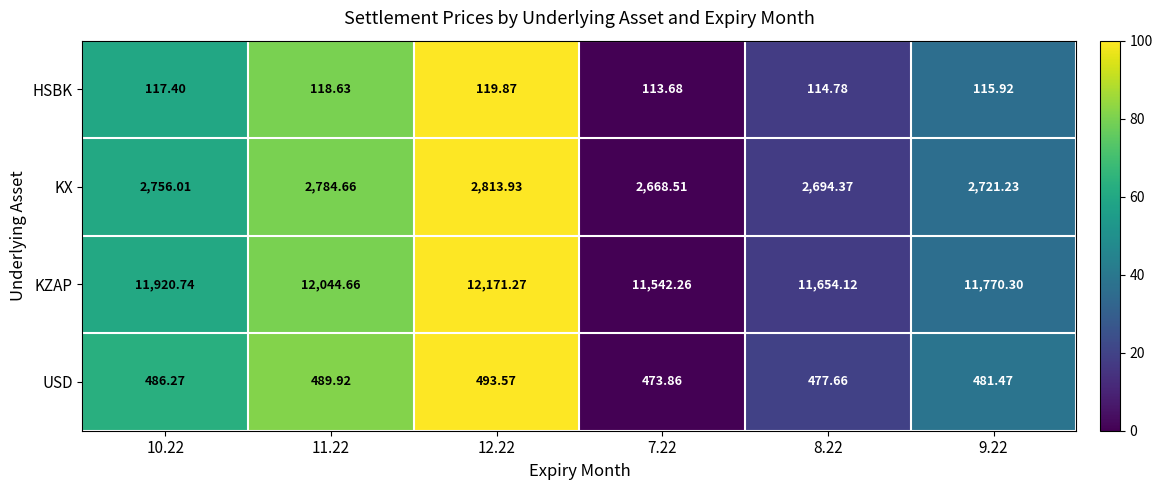

Which series has the largest total across all categories?

KZAP